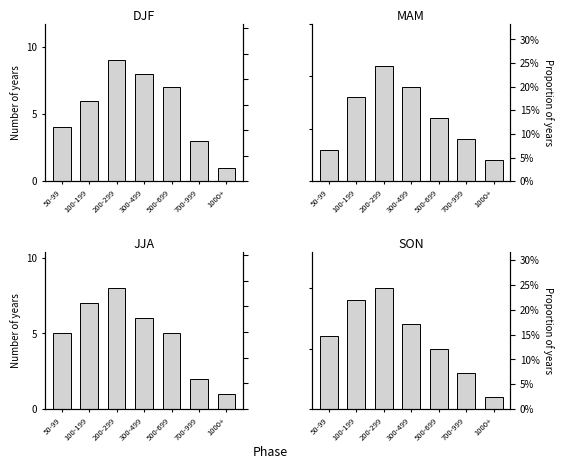

What are all the series names shown in the legend?

DJF, MAM, JJA, SON